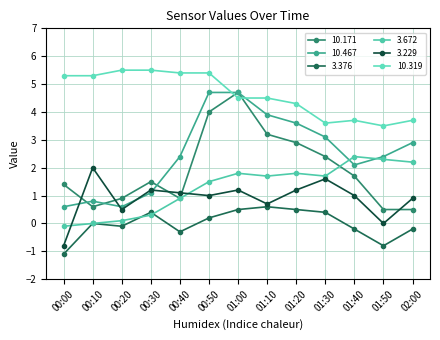

Between 00:30 and 01:00, which series saw the biggest shift?

10.467